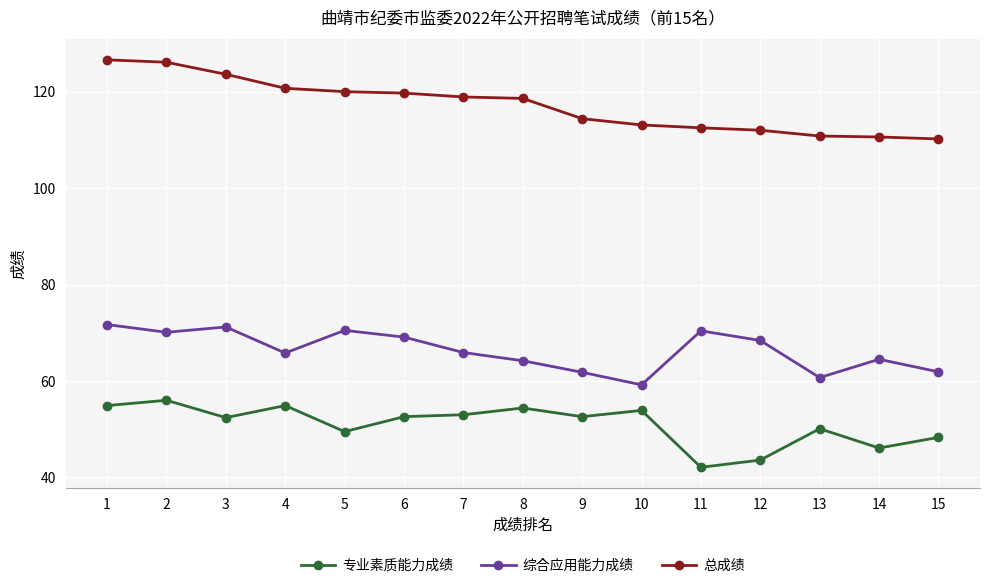

What is the difference between the maximum and minimum values in the 总成绩 series?

16.4